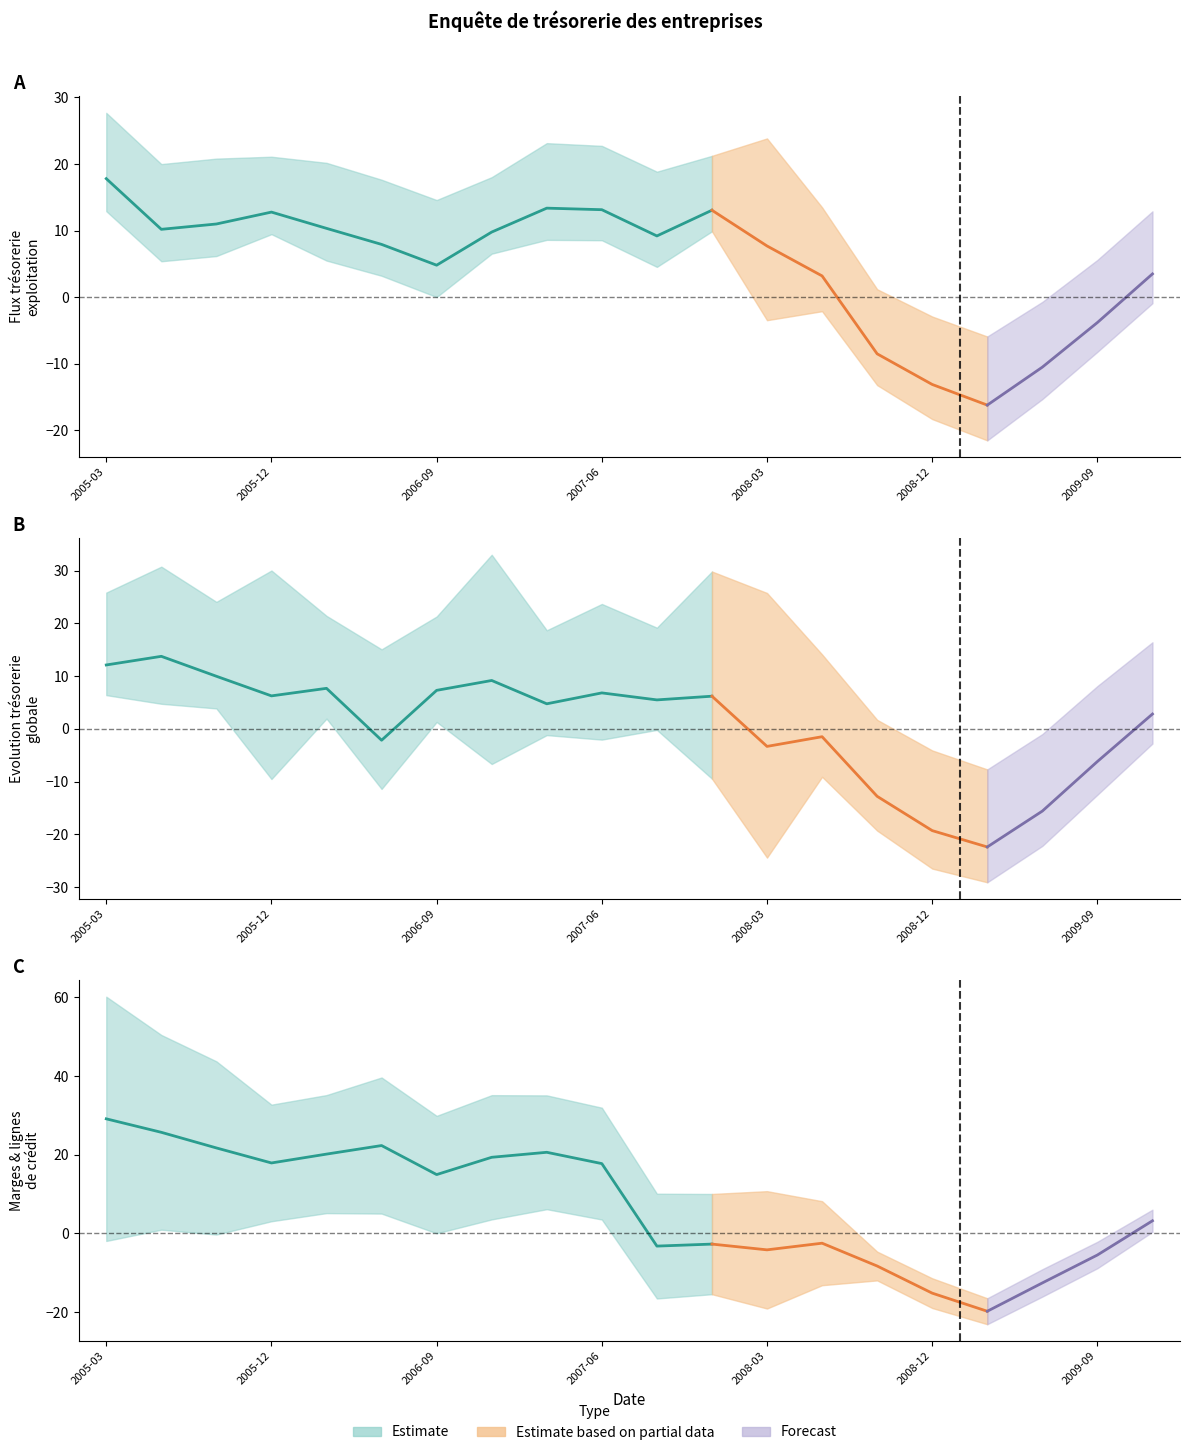

In Nouvelles lignes de crédit (brut), how many points are higher than both neighbors (excluding endpoints)?

4